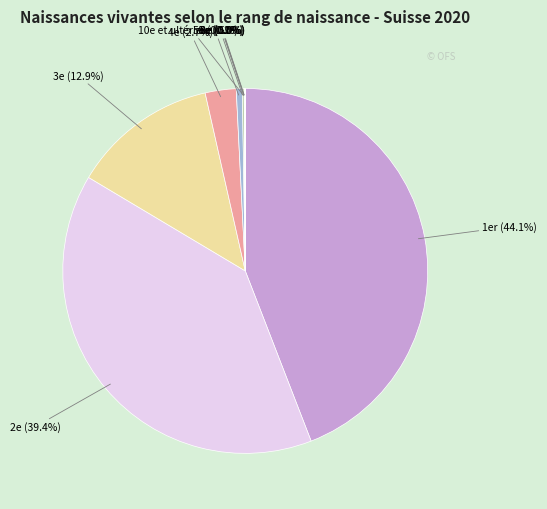

Rank the categories by value from lowest to highest.

10e et ultérieur, 9e, 8e, 7e, 6e, 5e, 4e, 3e, 2e, 1er